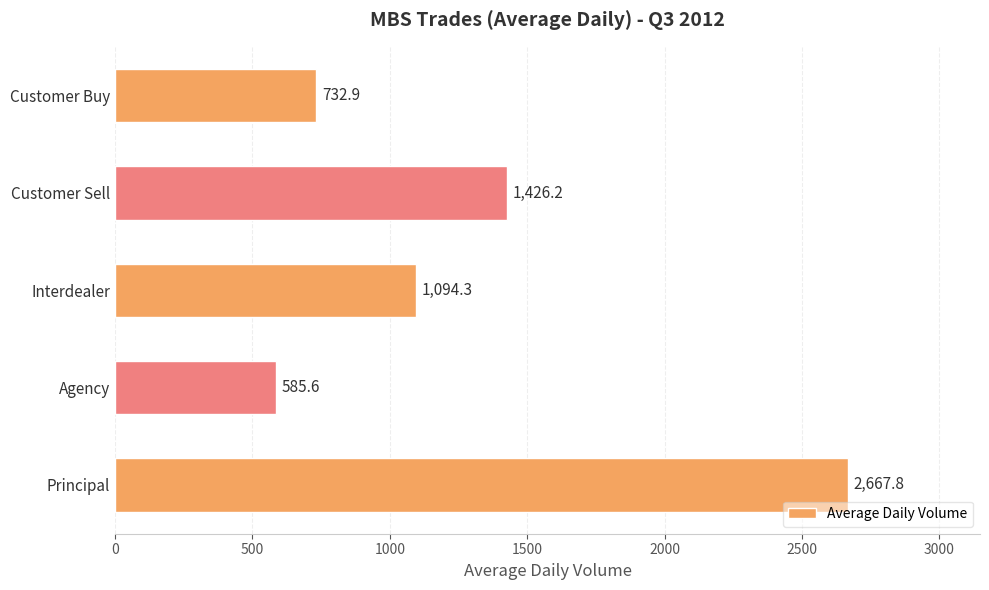

What is the label of the 4th bar from the bottom?

Customer Sell